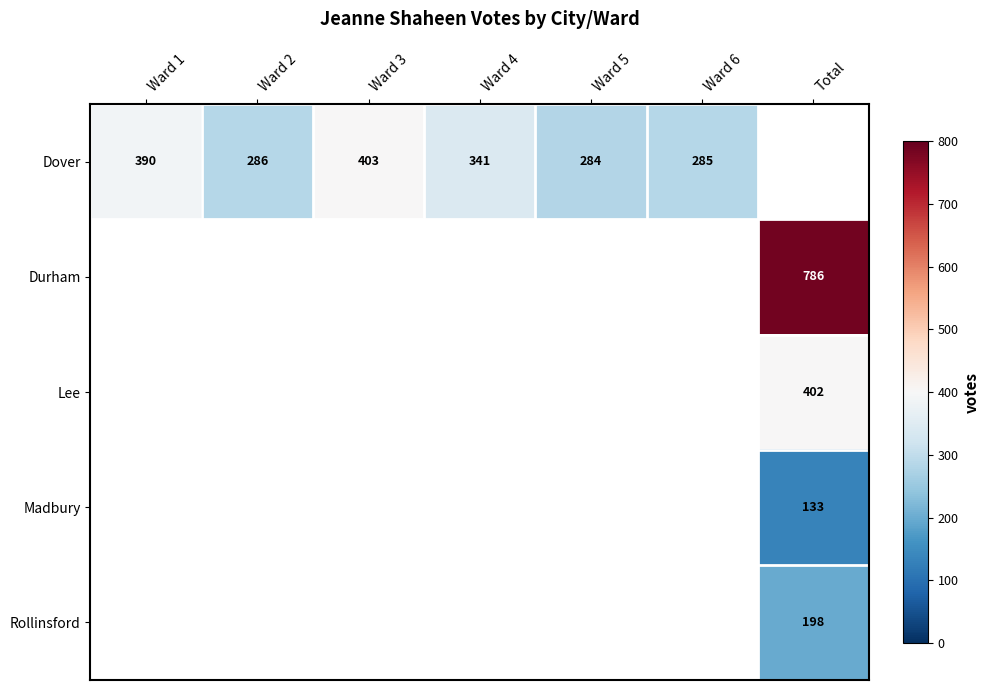

Is it true that Dover equals 390.0 at Ward 1?

True